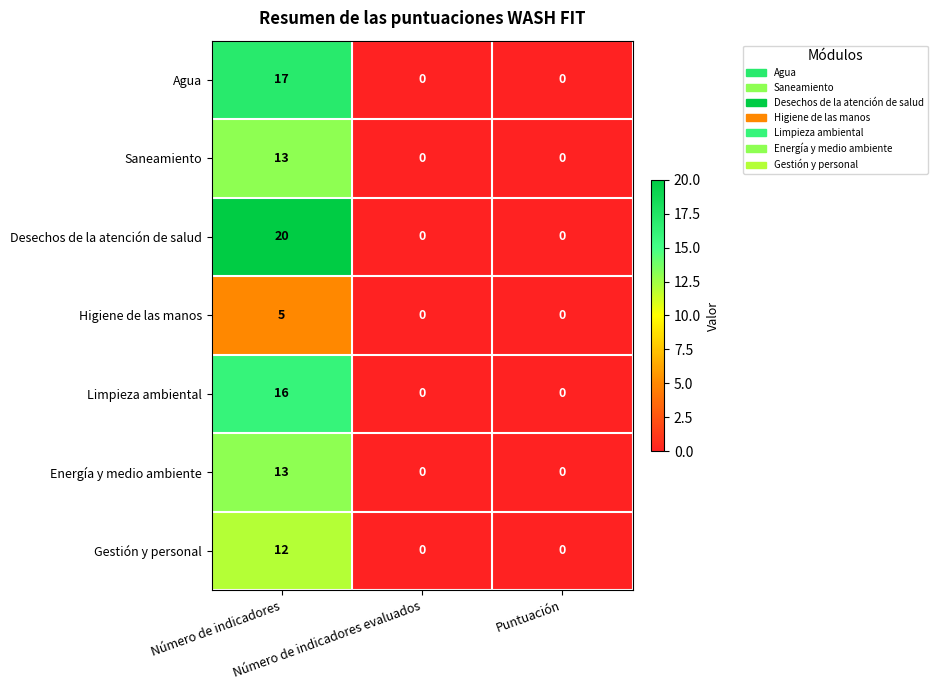

Which series has the widest spread of values?

Desechos de la atención de salud